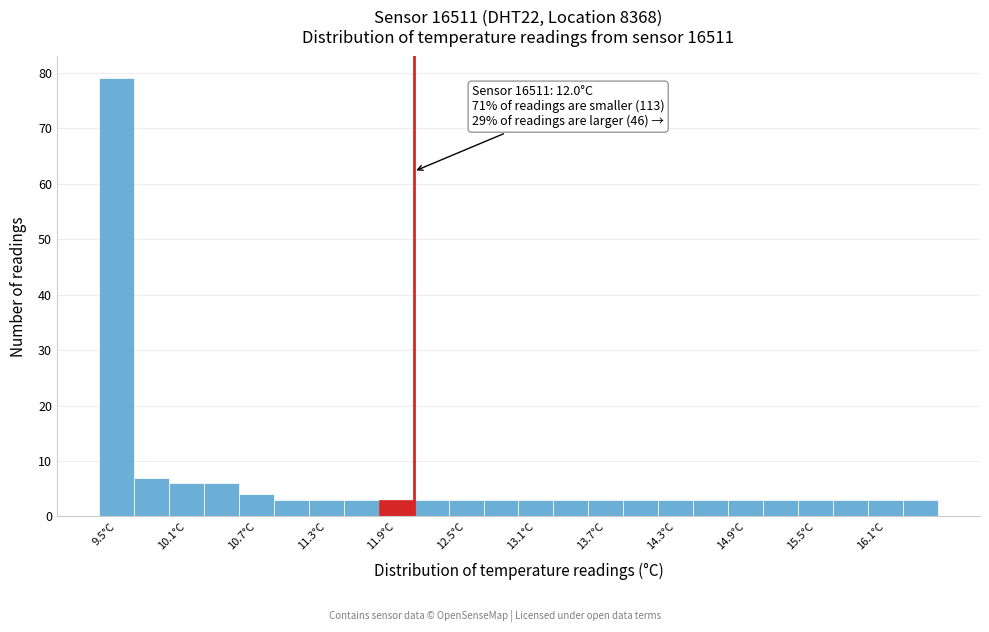

Around what value on the x-axis is the tallest bar? Give the approximate position of its centre, as read against the axis.

9.5